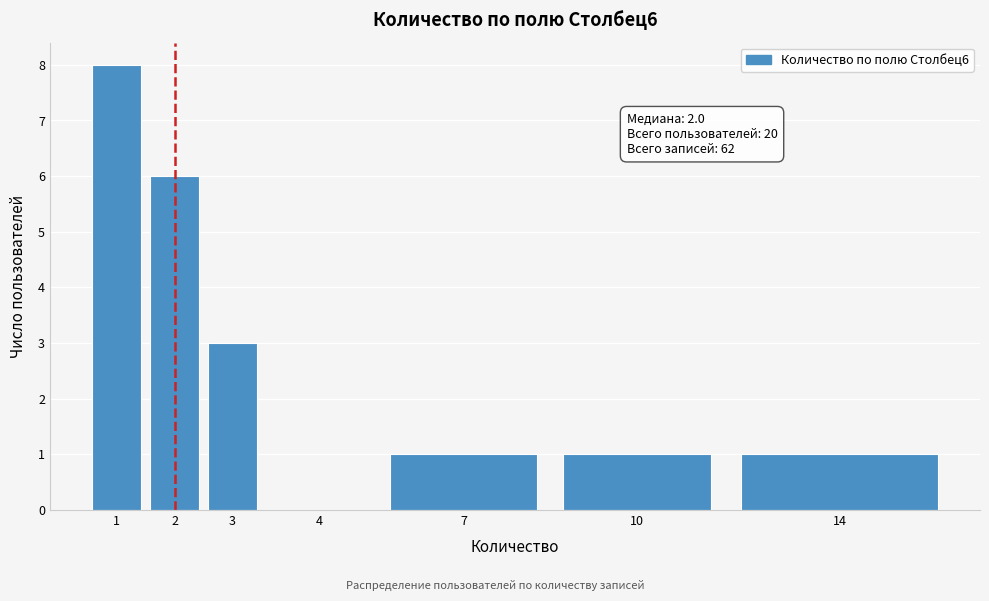

Reading left to right, what are all the values shown in this chart?

1=8	2=6	3=3	4=0	7=1	10=1	14=1